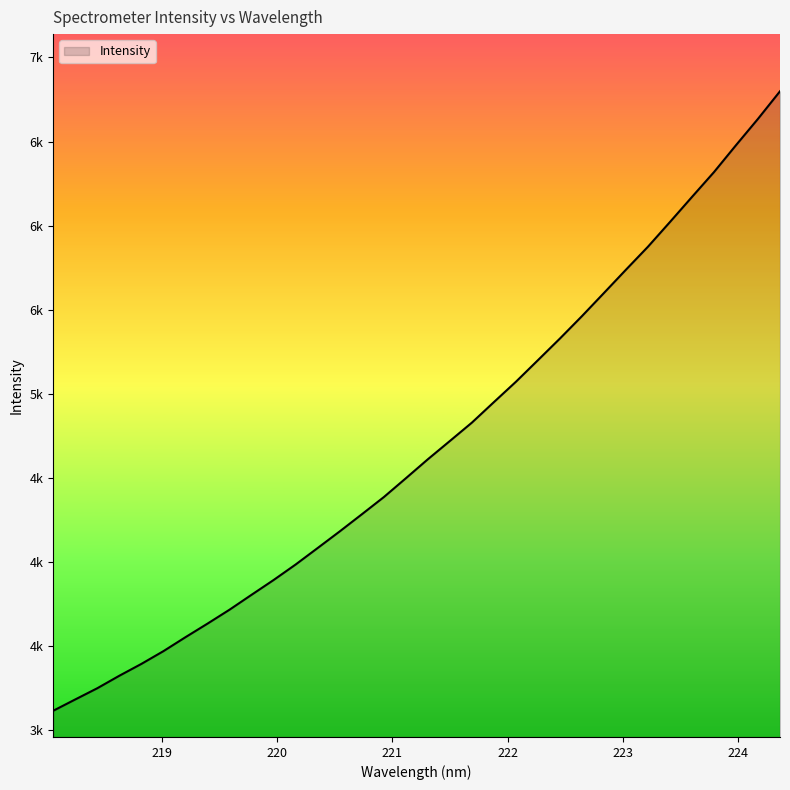

How many data points are less than 4610?

17